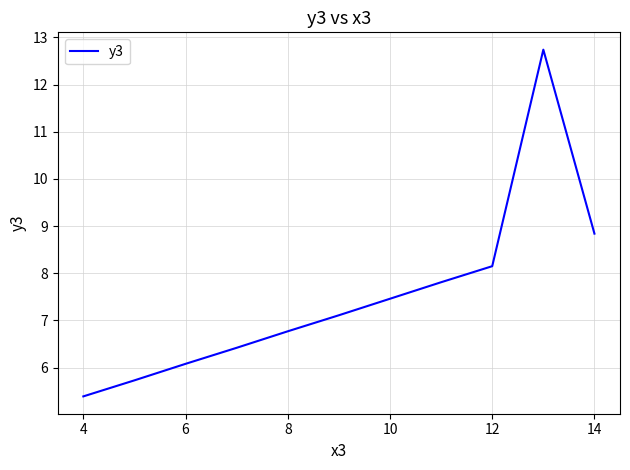

What is the smallest value displayed?

5.4